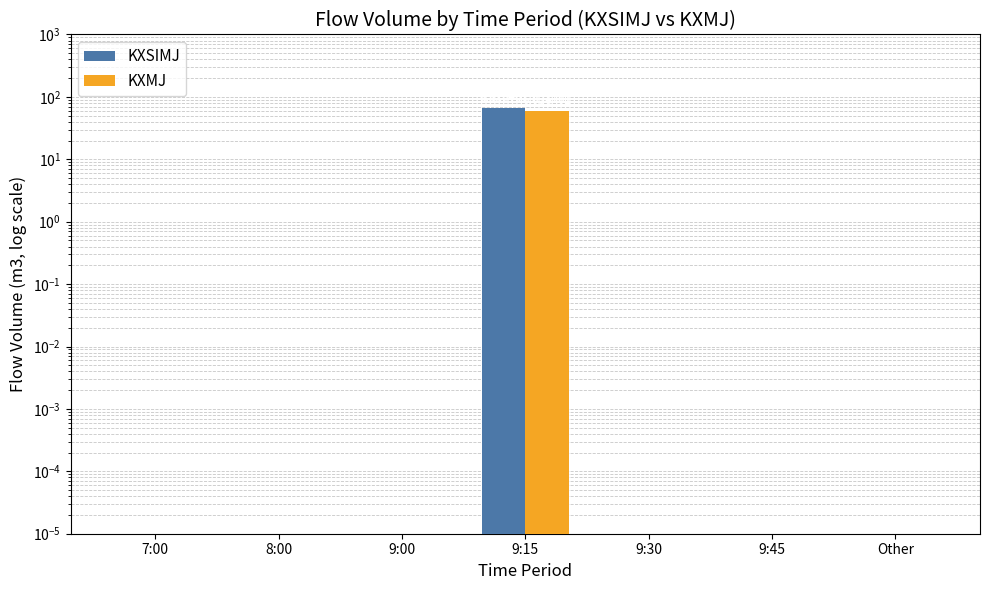

Which series changed the most between 7:00 and 9:45?

KXSIMJ